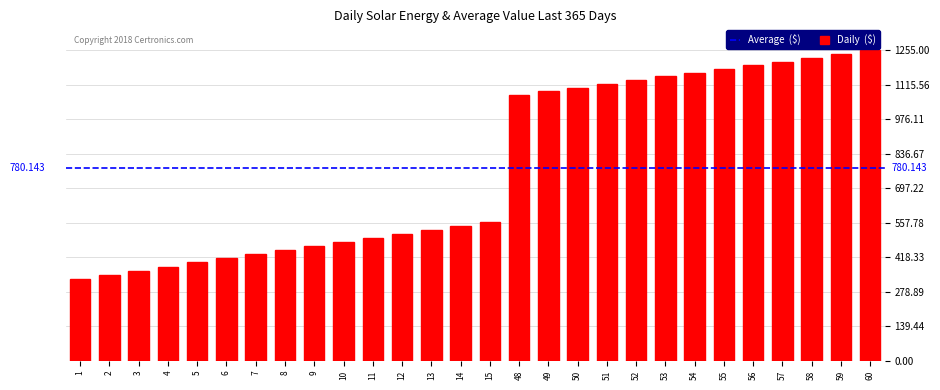

Reading left to right, transcribe all the data shown in this chart.

1=330	2=347	3=364	4=381	5=398	6=415	7=432	8=448	9=464	10=480	11=496	12=512	13=528	14=544	15=560	48=1075	49=1090	50=1105	51=1120	52=1135	53=1150	54=1165	55=1180	56=1195	57=1210	58=1225	59=1240	60=1255